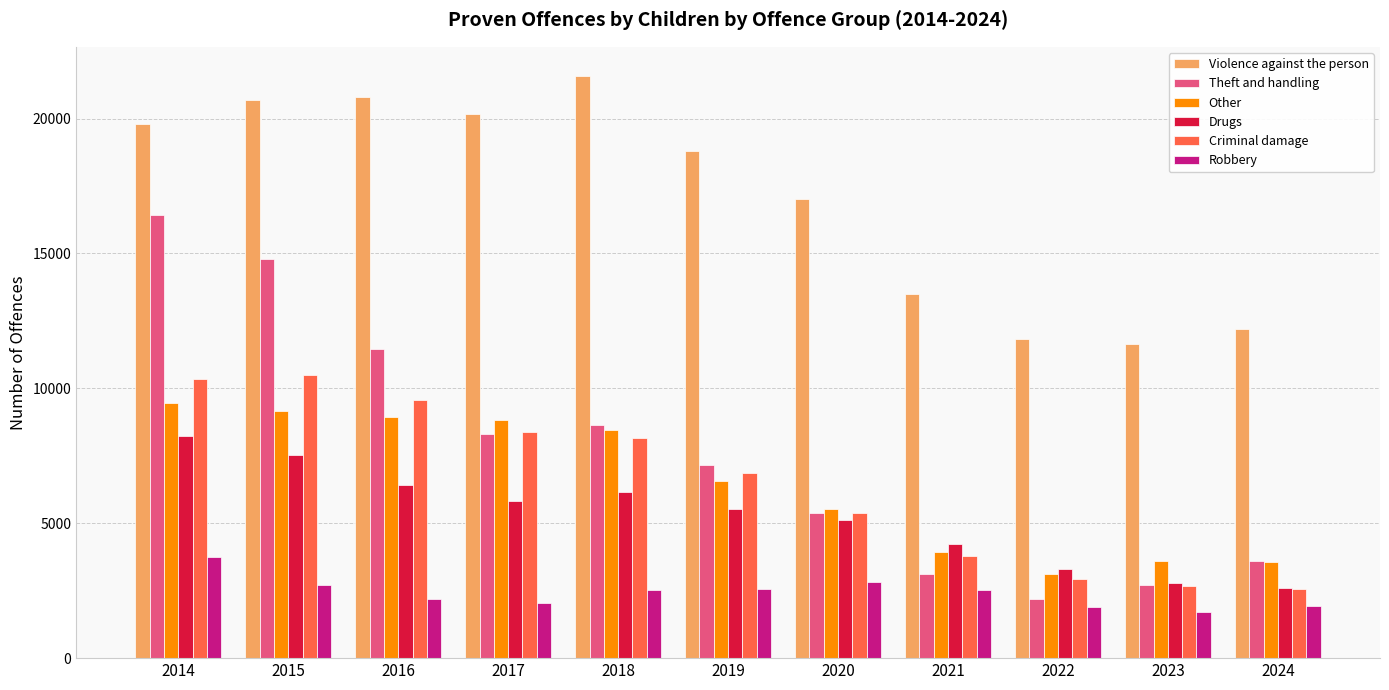

What is the sum of all Drugs values?

57725